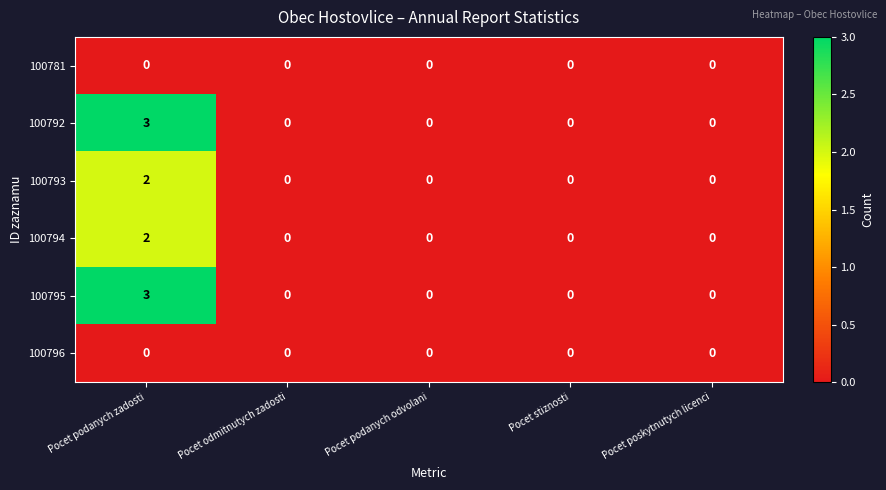

What is the difference between the maximum and second lowest values in the 100795 series?

3